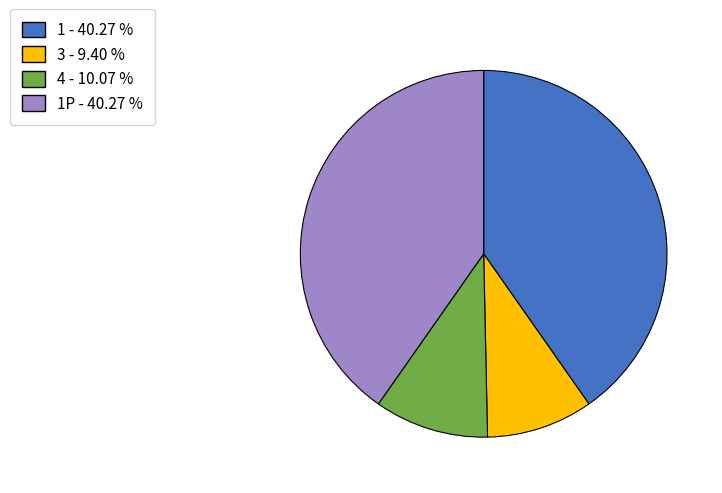

Which slice is the smallest?

3 - 9.40 %